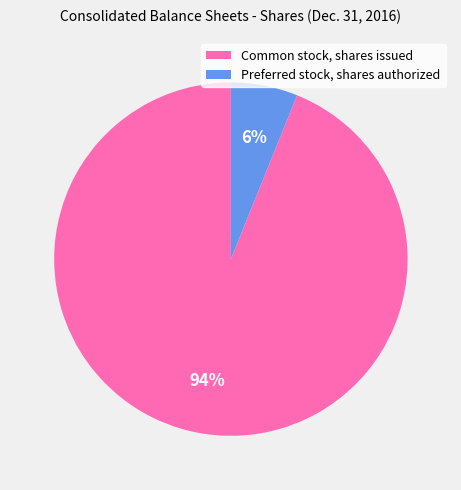

Approximately how many times larger is the value at Preferred stock, shares authorized compared to Common stock, shares issued?

0.1